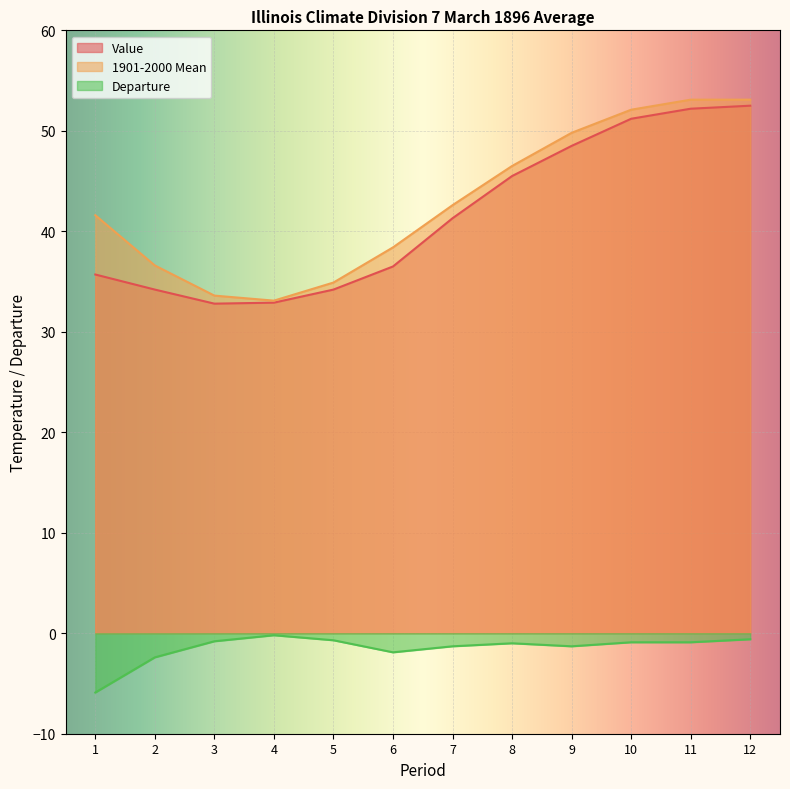

Where does the 1901-2000 Mean series first go above 42?

7